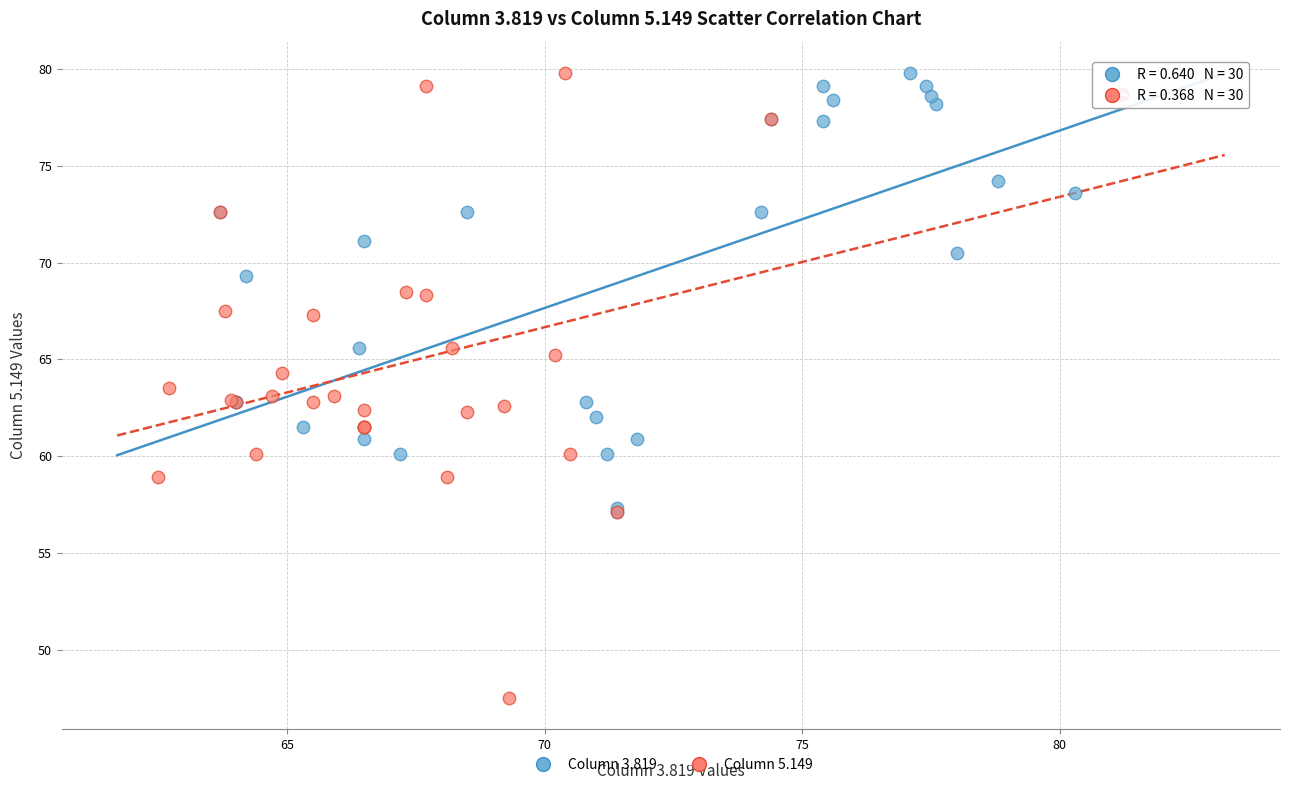

Which series has the largest Y range (max minus min)?

Column 5.149